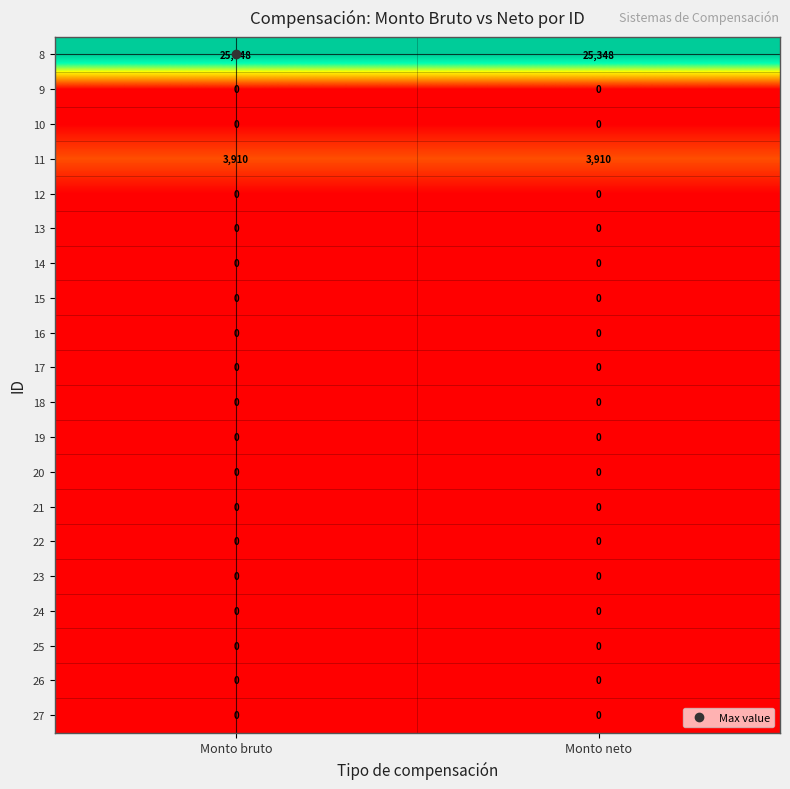

What is the difference between the highest and lowest values at Monto bruto?

25348